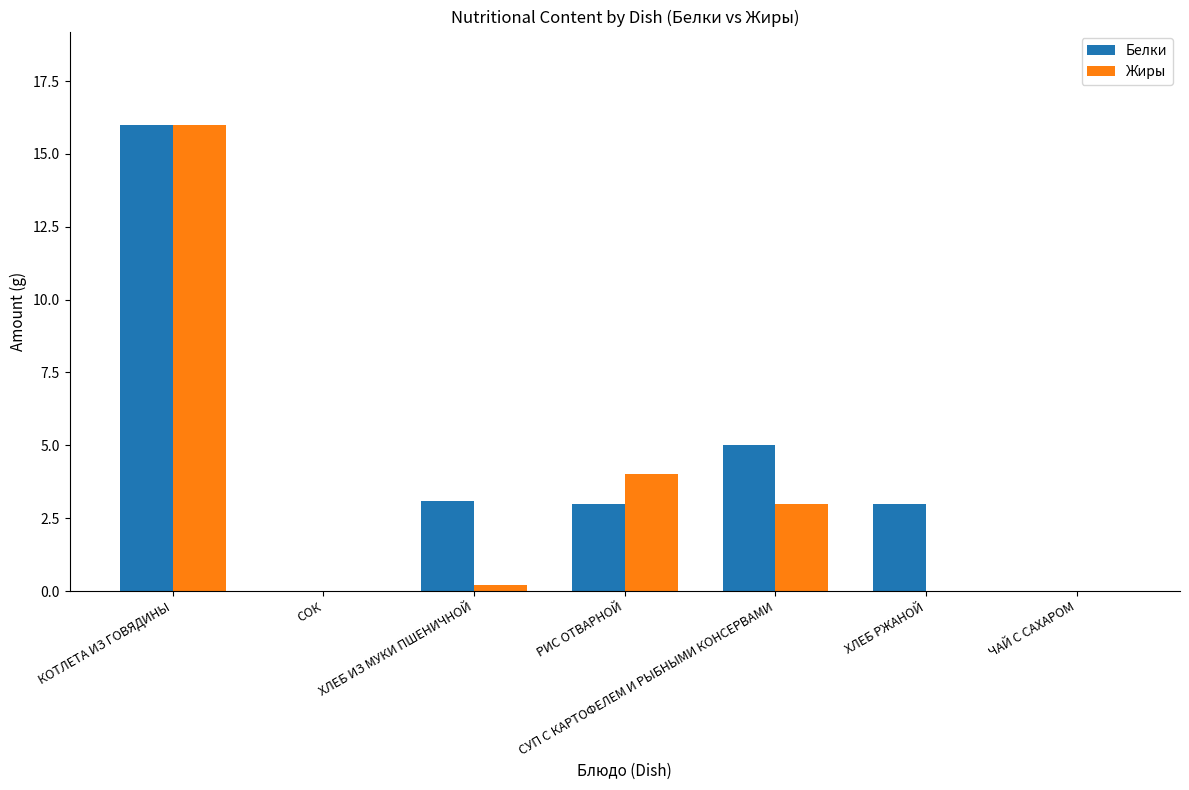

Reading left to right, transcribe all the data shown in this chart.

Белки: КОТЛЕТА ИЗ ГОВЯДИНЫ=16.0	СОК=0.0	ХЛЕБ ИЗ МУКИ ПШЕНИЧНОЙ=3.1	РИС ОТВАРНОЙ=3.0	СУП С КАРТОФЕЛЕМ И РЫБНЫМИ КОНСЕРВАМИ=5.0	ХЛЕБ РЖАНОЙ=3.0	ЧАЙ С САХАРОМ=0.0
Жиры: КОТЛЕТА ИЗ ГОВЯДИНЫ=16.0	СОК=0.0	ХЛЕБ ИЗ МУКИ ПШЕНИЧНОЙ=0.2	РИС ОТВАРНОЙ=4.0	СУП С КАРТОФЕЛЕМ И РЫБНЫМИ КОНСЕРВАМИ=3.0	ХЛЕБ РЖАНОЙ=0.0	ЧАЙ С САХАРОМ=0.0